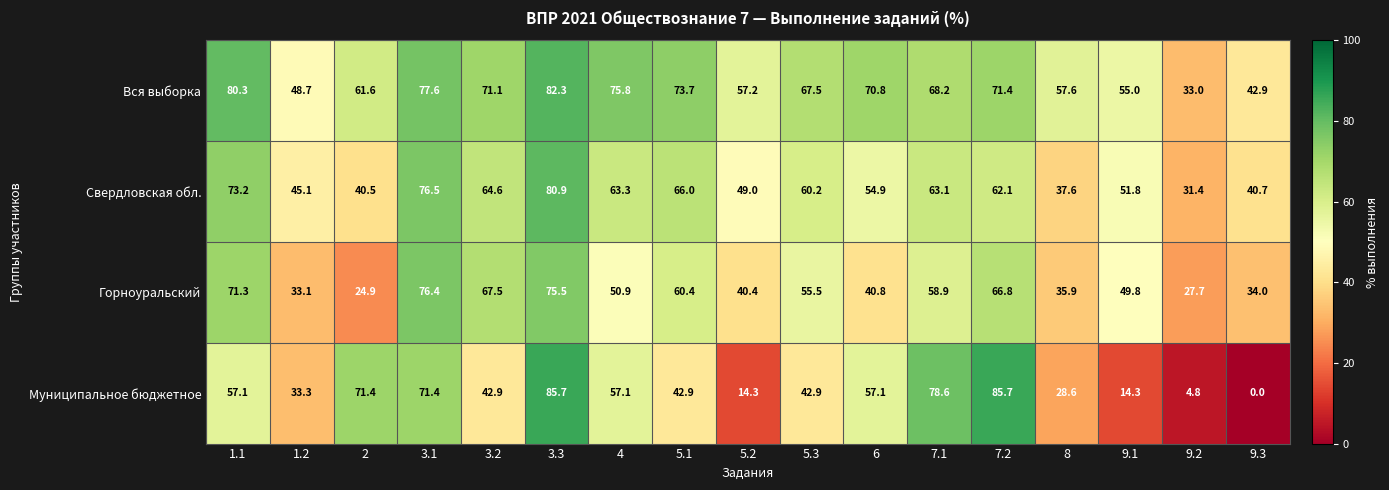

Rank the categories by Горноуральский value from highest to lowest.

3.1, 3.3, 1.1, 3.2, 7.2, 5.1, 7.1, 5.3, 4, 9.1, 6, 5.2, 8, 9.3, 1.2, 9.2, 2